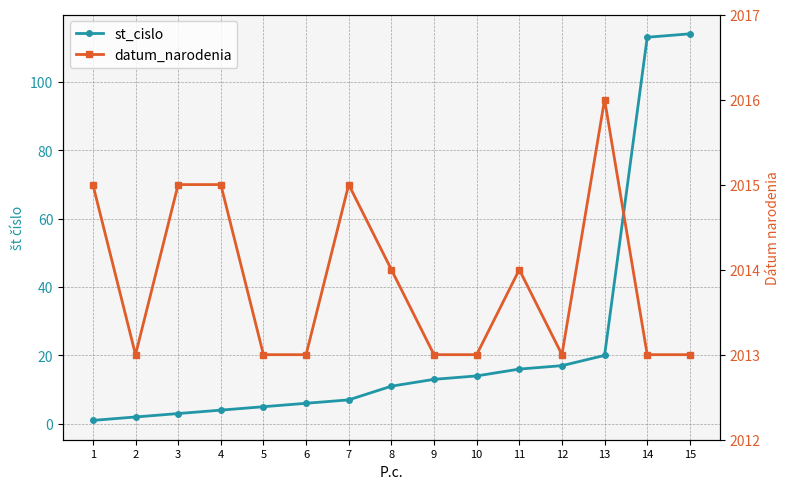

Reading left to right, transcribe all the data shown in this chart.

st_cislo: 1=1	2=2	3=3	4=4	5=5	6=6	7=7	8=11	9=13	10=14	11=16	12=17	13=20	14=113	15=114
datum_narodenia: 1=2015	2=2013	3=2015	4=2015	5=2013	6=2013	7=2015	8=2014	9=2013	10=2013	11=2014	12=2013	13=2016	14=2013	15=2013